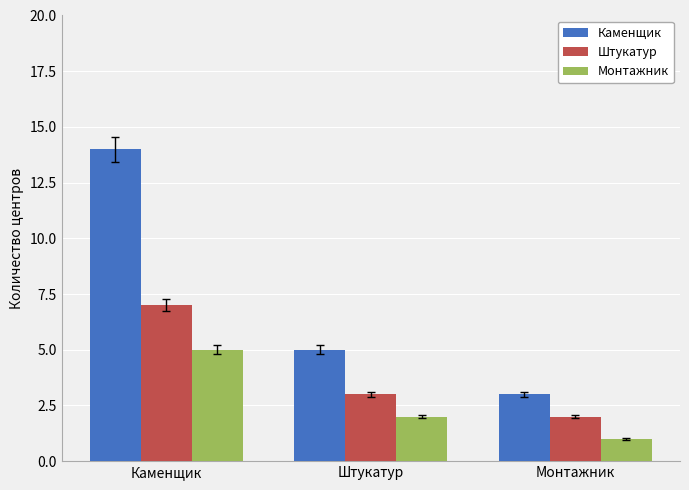

What is the label of the 1st bar from the left?

Каменщик